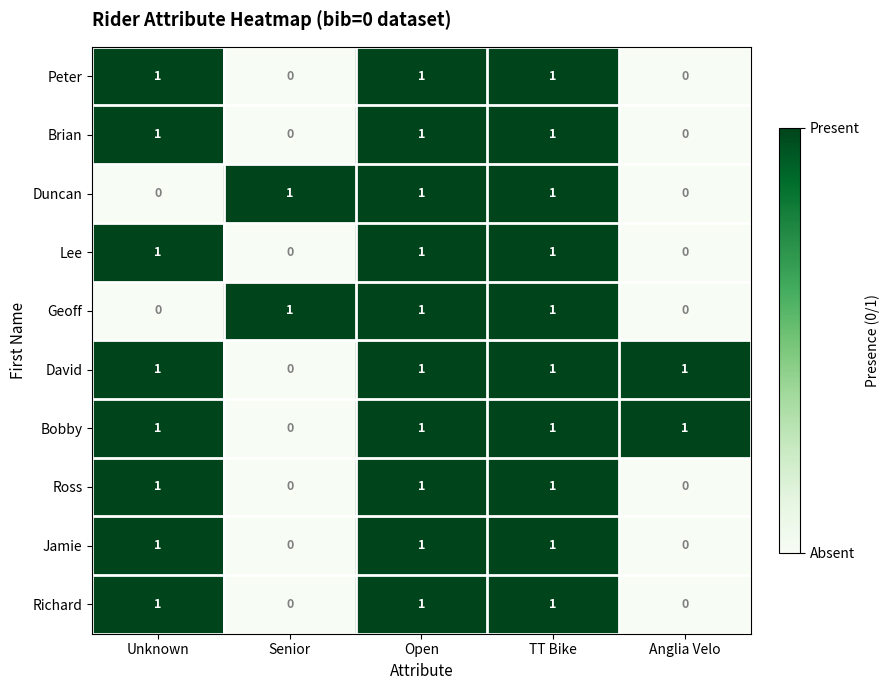

Count the Peter values in the range 0 to 1.

5